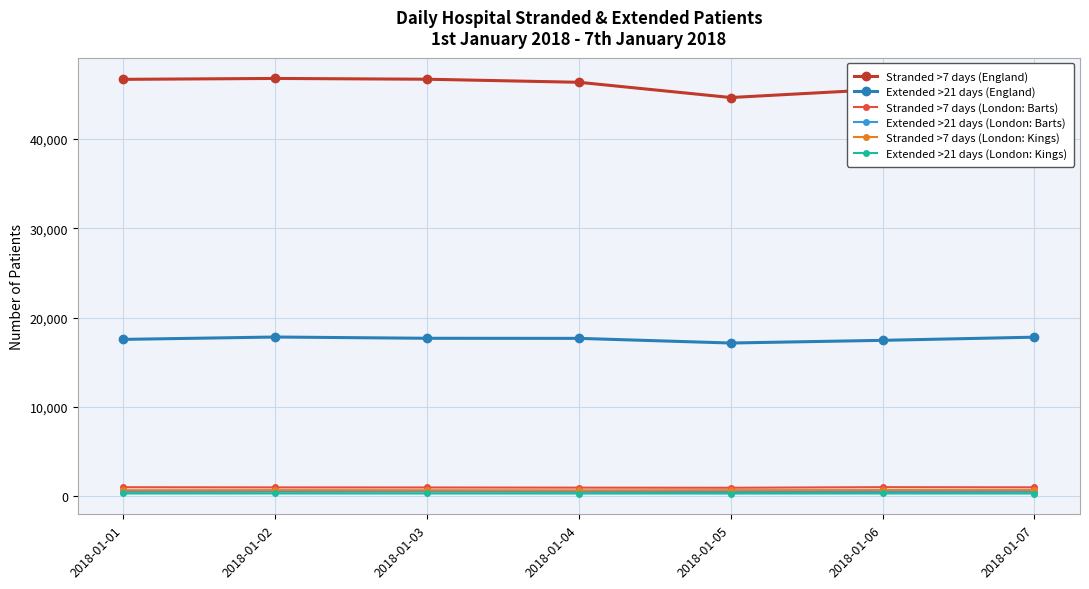

What is the average value of the Stranded >7 days (London: Kings) series?

674